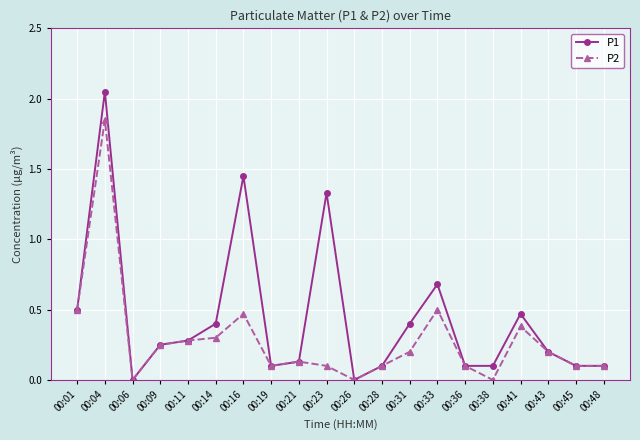

What is the sum of the P2 values at 00:21 and 00:01?

0.6